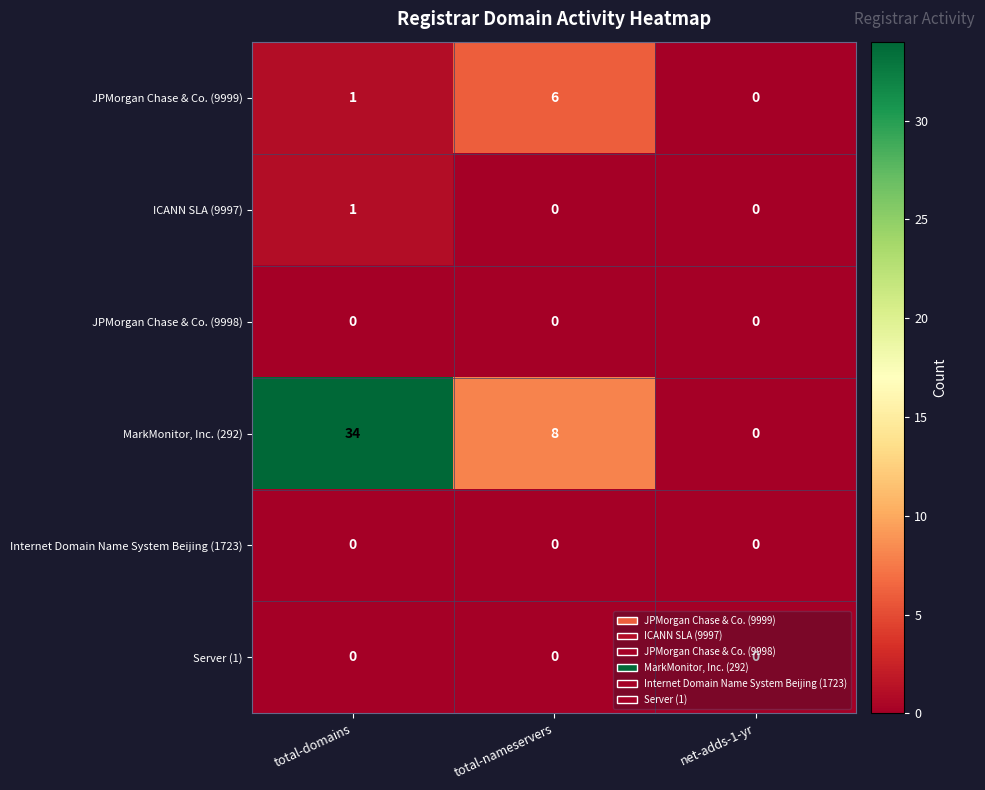

What is the difference between the maximum and minimum values in the JPMorgan Chase & Co. (9999) series?

6